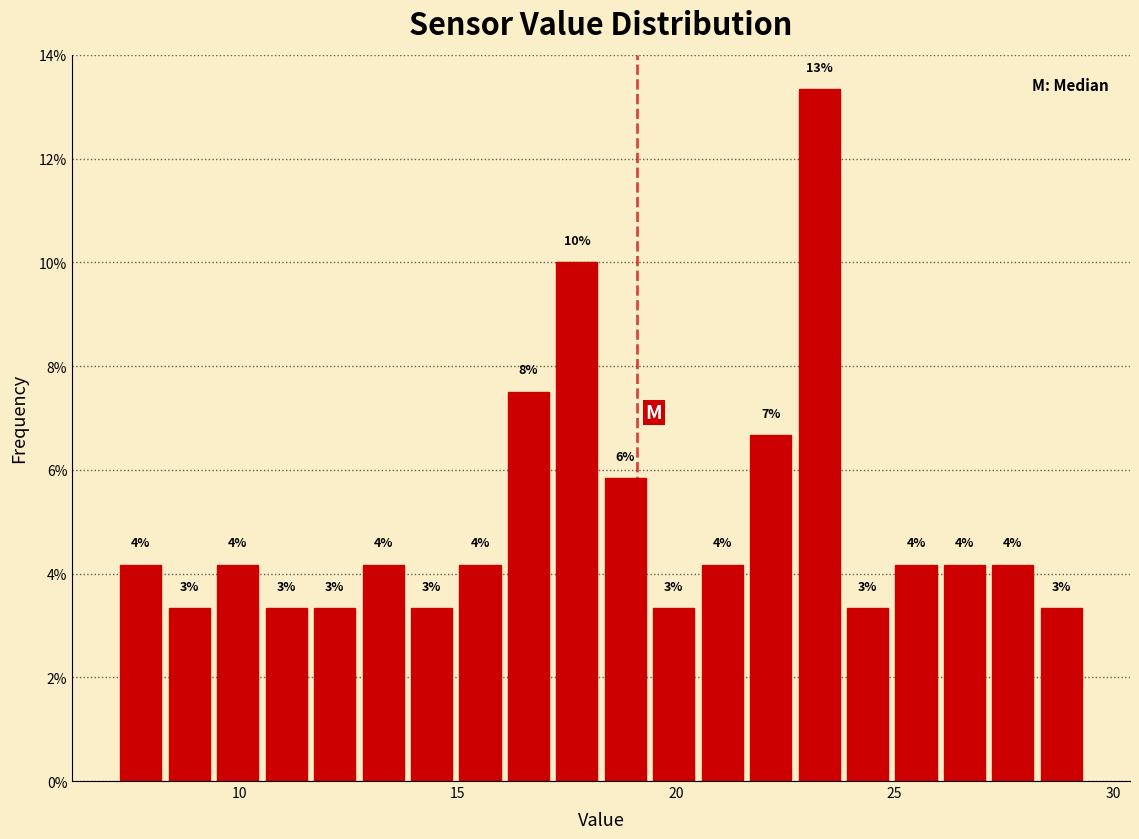

Around what value on the x-axis is the tallest bar? Give the approximate position of its centre, as read against the axis.

23.5